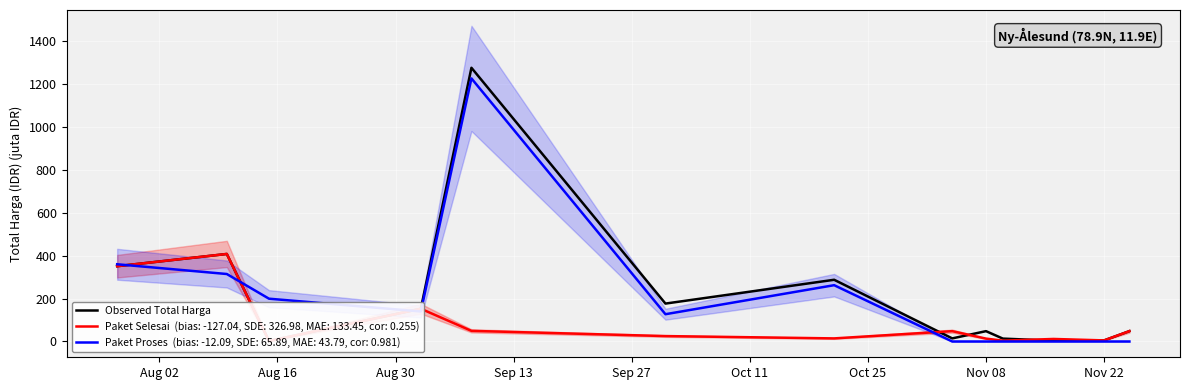

Reading right to left, extract all data points from this chart.

48.1	5.1	3.8	13.4	48.1	14.4	287.3	176.5	1274.2	152.5	2.2	407.5	350.4